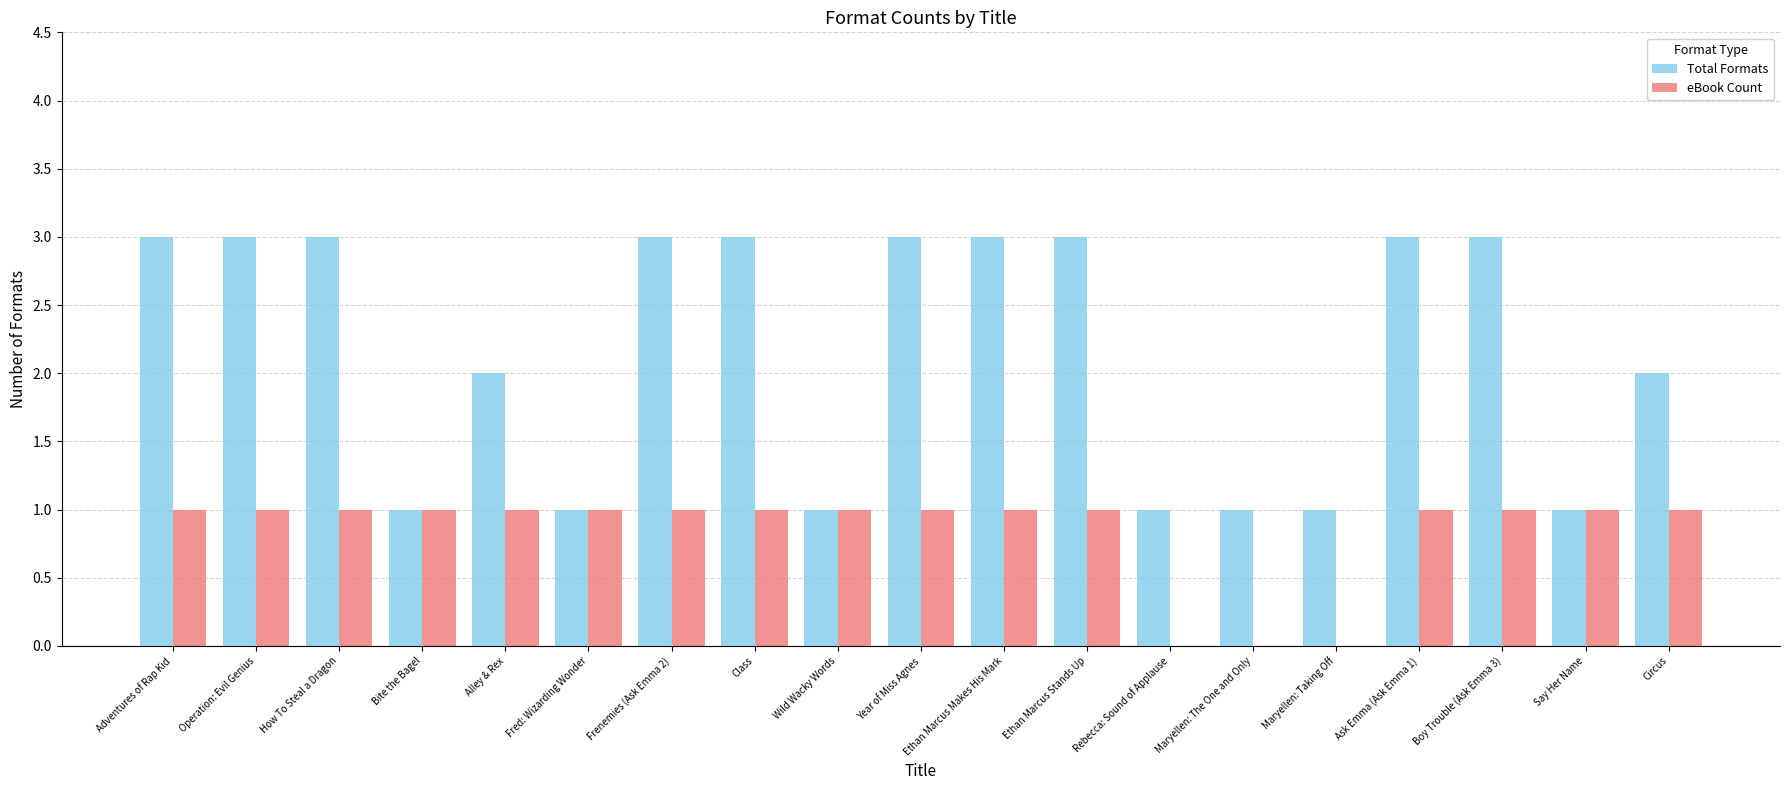

Which series has the largest total across all categories?

Total Formats